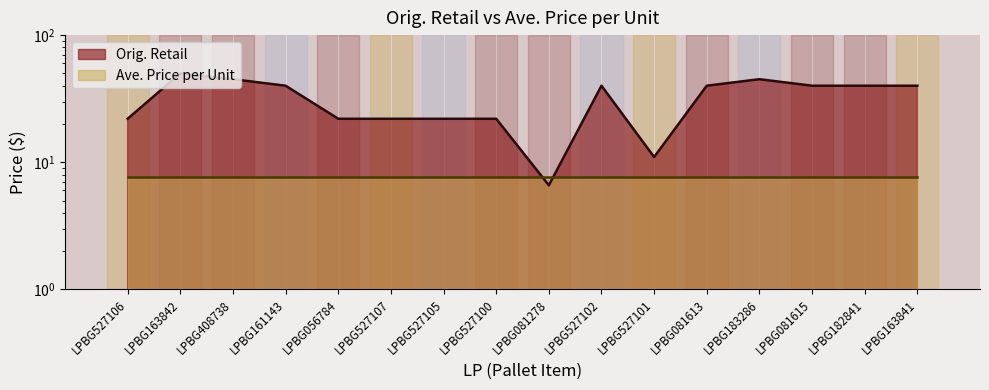

Is it true that the value at LPBG527105 is 11.9?

False